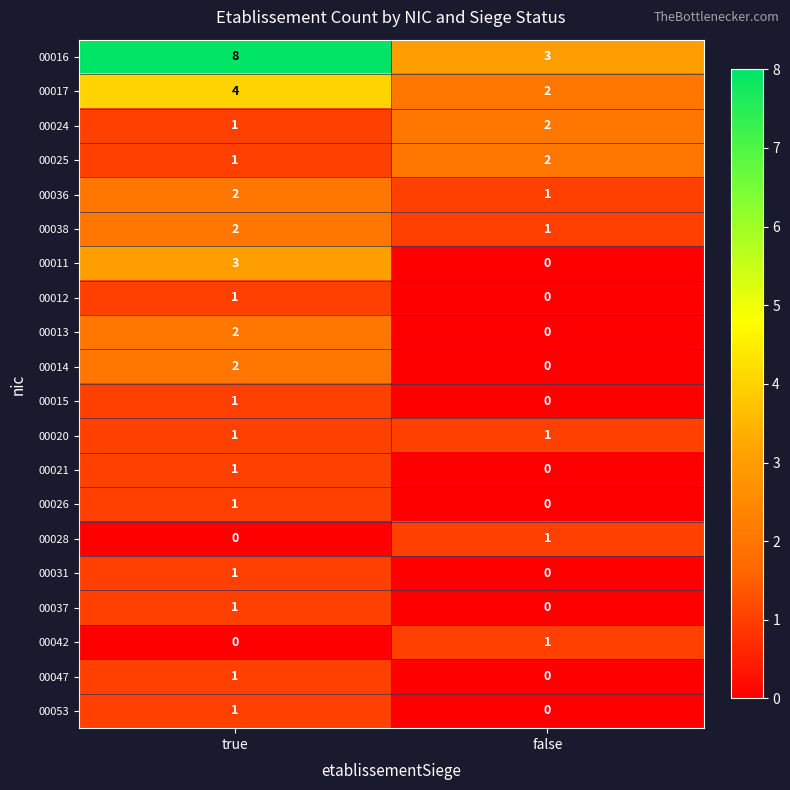

Which series changed the most between true and false?

00016